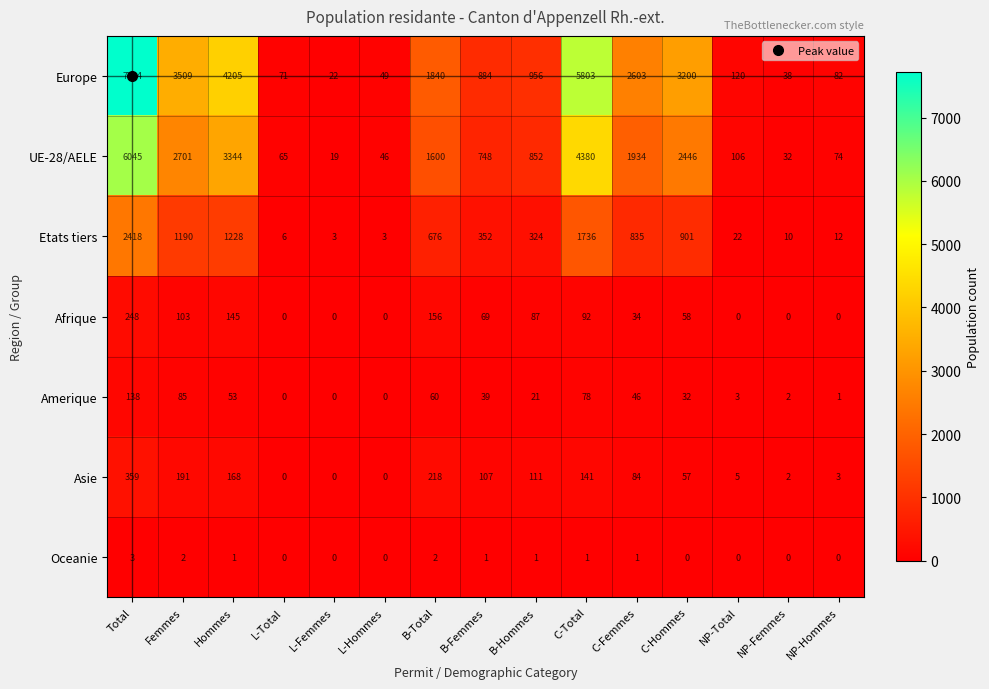

How many data points in Afrique are less than 58?

7